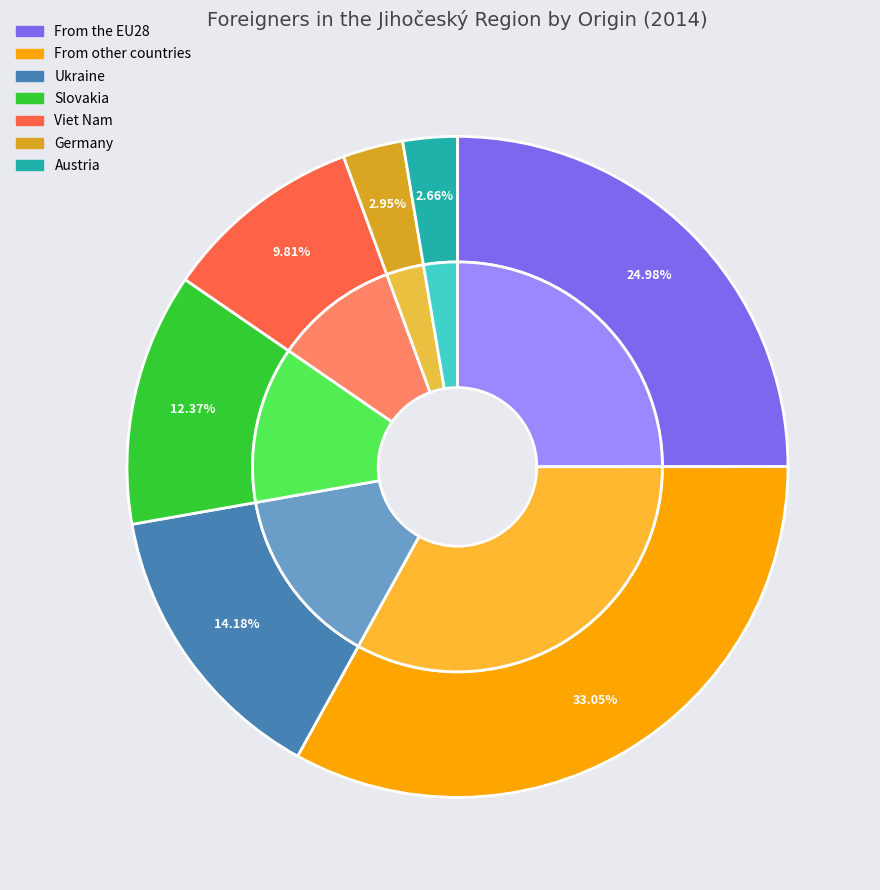

Is the sum of Germany and Slovakia greater than half?

No